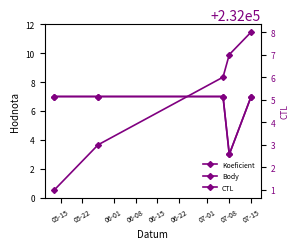

Does the chart have visible grid lines?

No